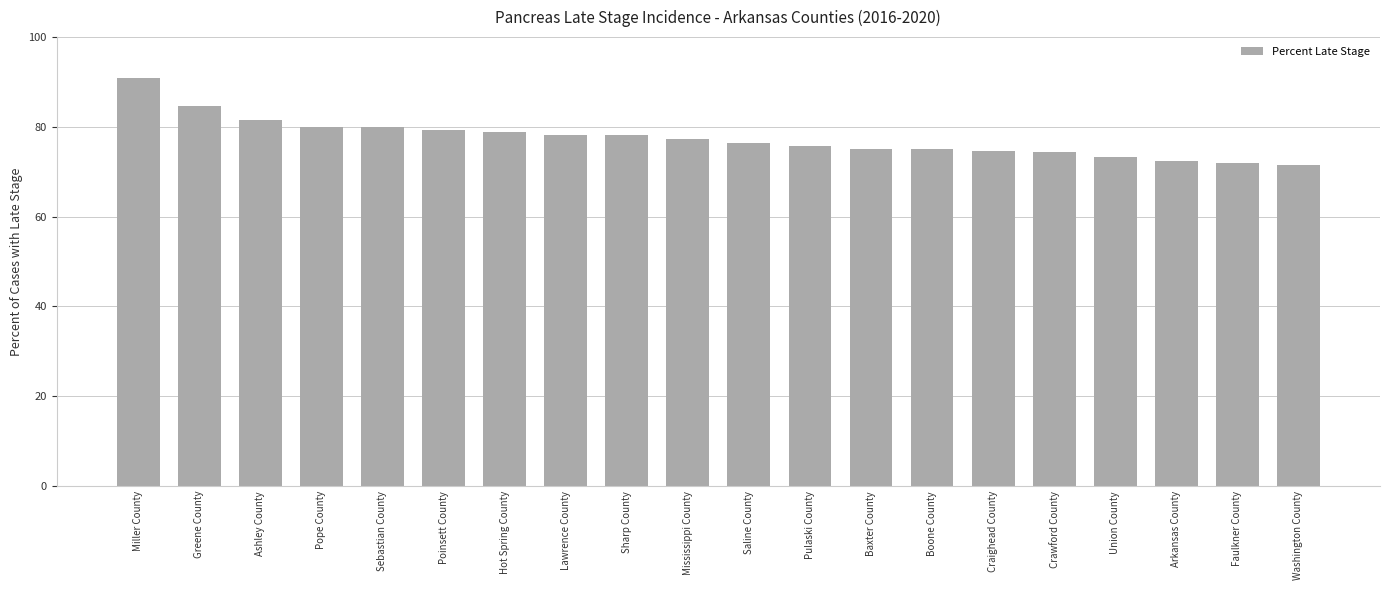

What is the sum of all values?

1549.3